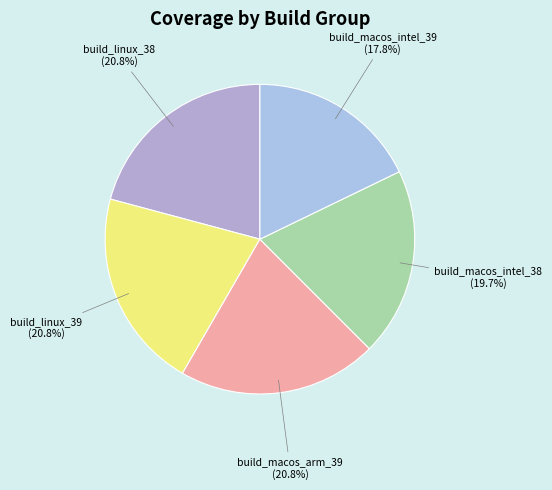

To the nearest percent, what percentage of the pie is build_macos_intel_38?

20%